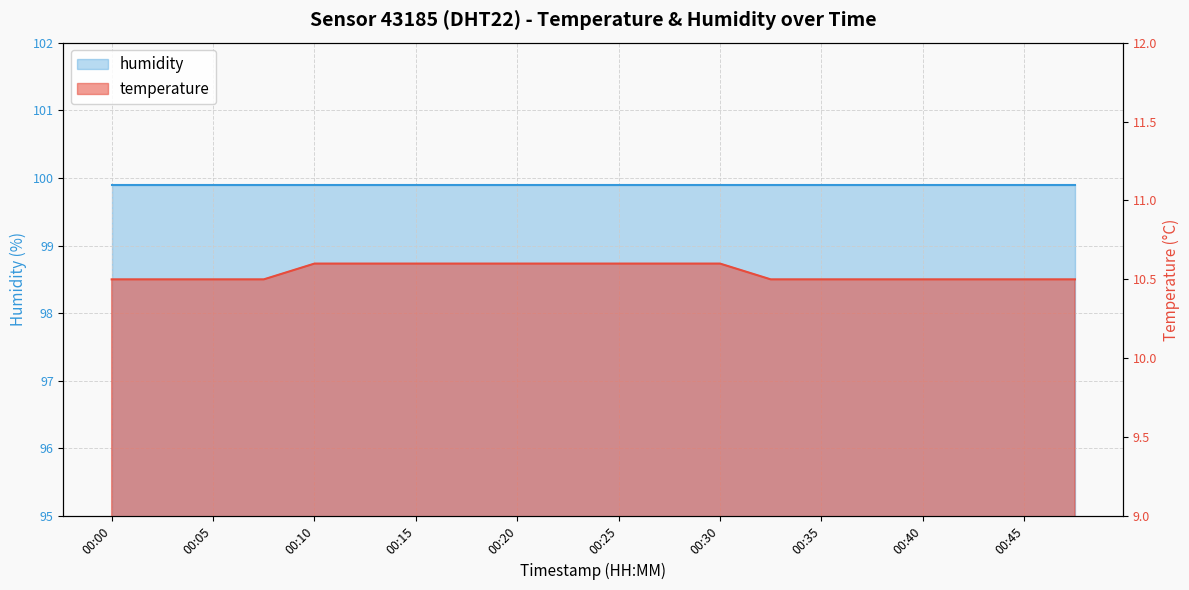

The value at 00:35 is 16.7. True or false?

False